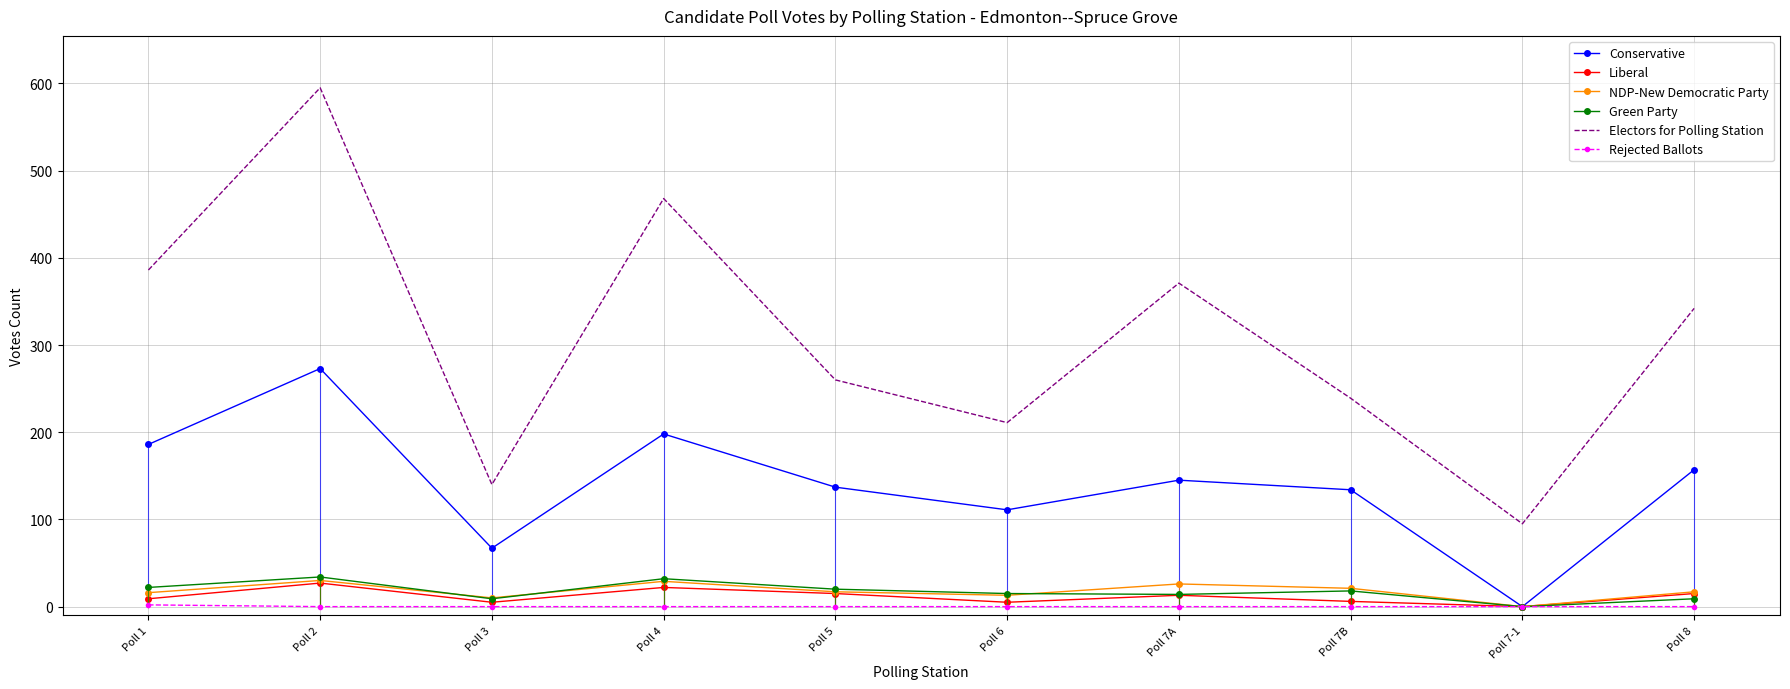

True or false: NDP-New Democratic Party has more than 1 interior local peaks.

True